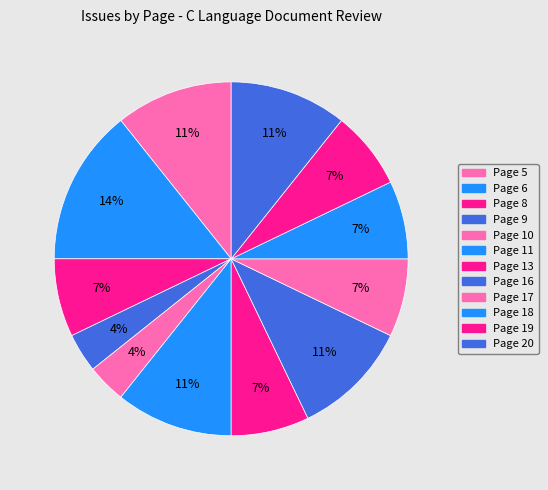

Which slice is the largest?

6